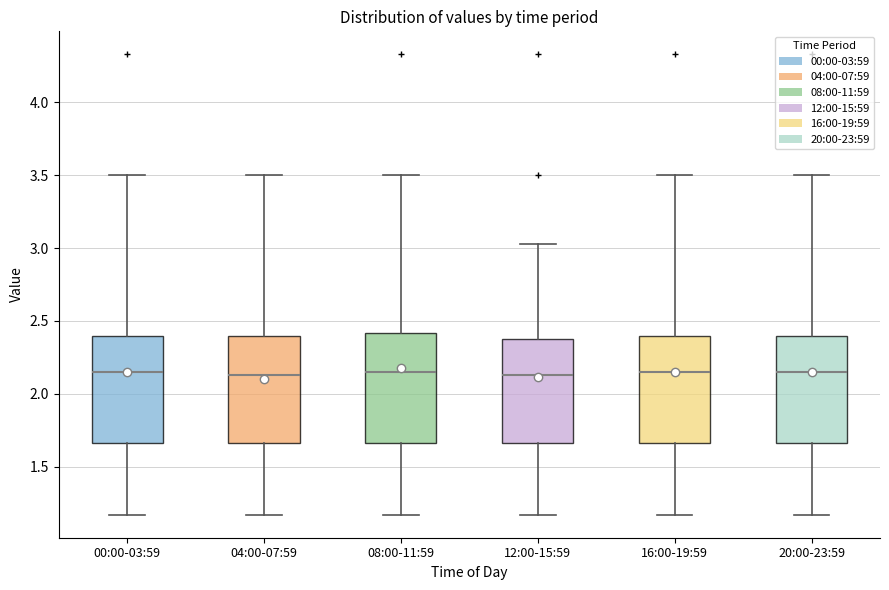

Reading left to right, read every box against the y-axis: the position of its median line, the range the box covers, and the ends of its whiskers. The values are not printed on the chart, so give them approximately, as read against the axis.

00:00-03:59: median 2.15, box 1.65 to 2.40, whiskers 1.15 to 3.50
04:00-07:59: median 2.15, box 1.65 to 2.40, whiskers 1.15 to 3.50
08:00-11:59: median 2.15, box 1.65 to 2.40, whiskers 1.15 to 3.50
12:00-15:59: median 2.15, box 1.65 to 2.40, whiskers 1.15 to 3.05
16:00-19:59: median 2.15, box 1.65 to 2.40, whiskers 1.15 to 3.50
20:00-23:59: median 2.15, box 1.65 to 2.40, whiskers 1.15 to 3.50